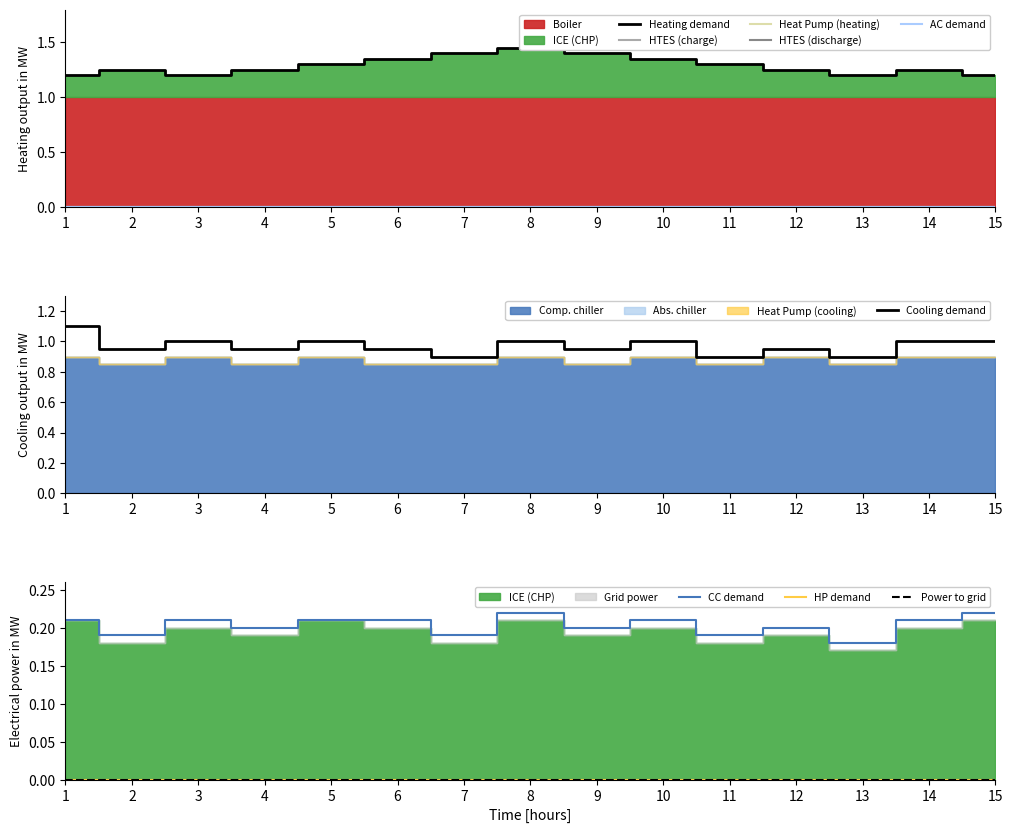

The Cooling demand series shows 0.3 at 10. True or false?

False